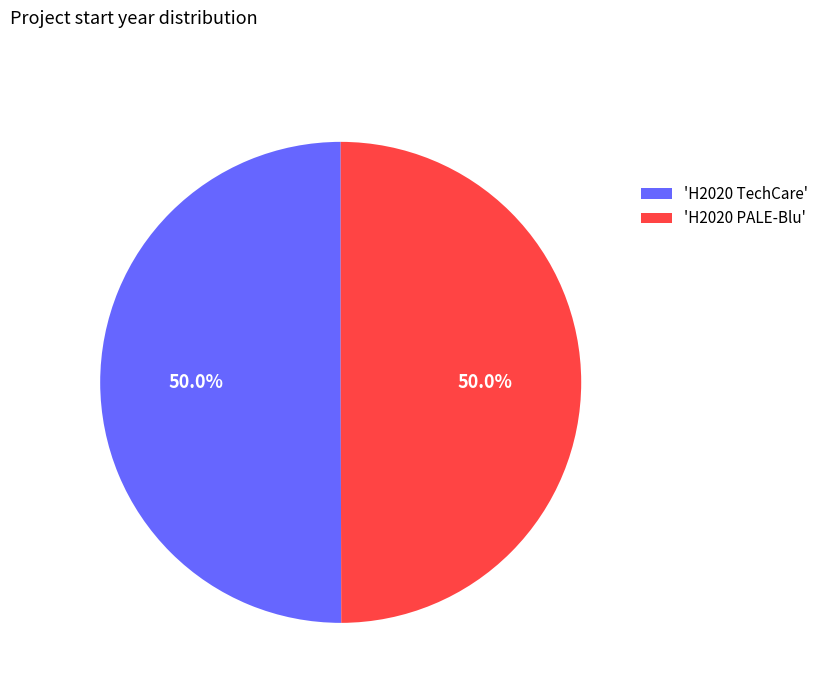

Approximately how many times larger is the value at 'H2020 PALE-Blu' compared to 'H2020 TechCare'?

1.0